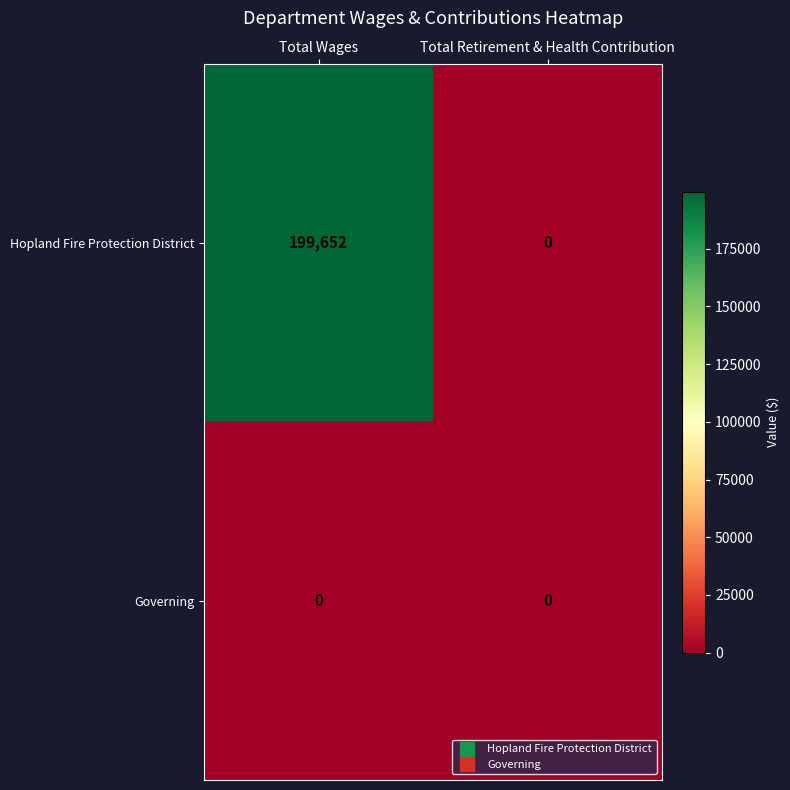

What is the greatest value displayed?

199652